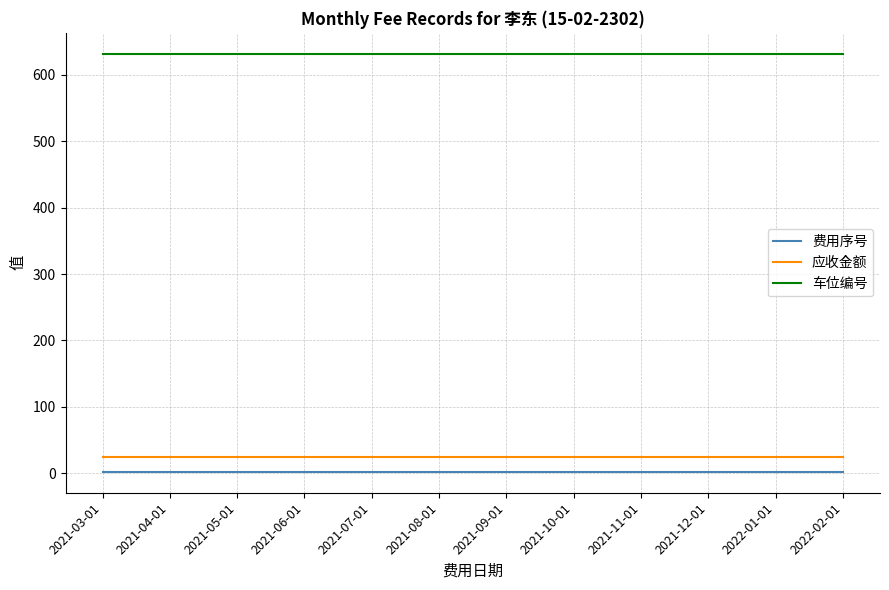

What is the greatest value displayed?

632